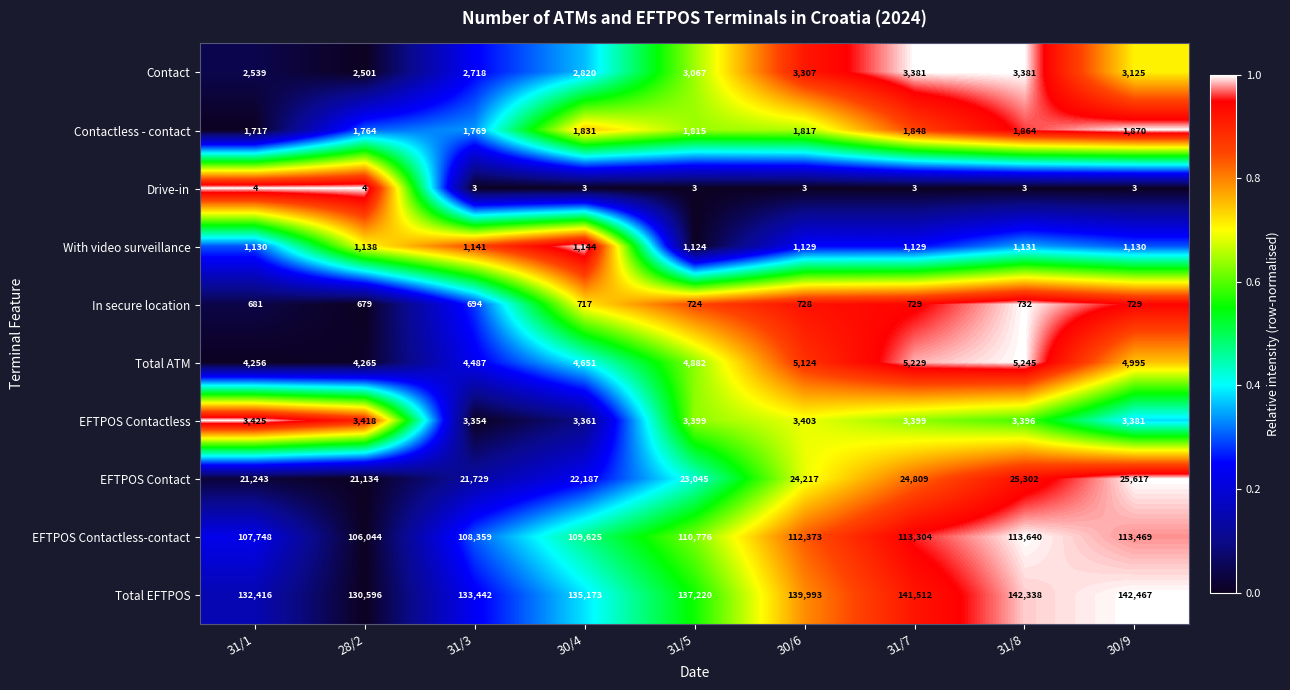

Rank the categories by EFTPOS Contact value from highest to lowest.

30/9, 31/8, 31/7, 30/6, 31/5, 30/4, 31/3, 31/1, 28/2